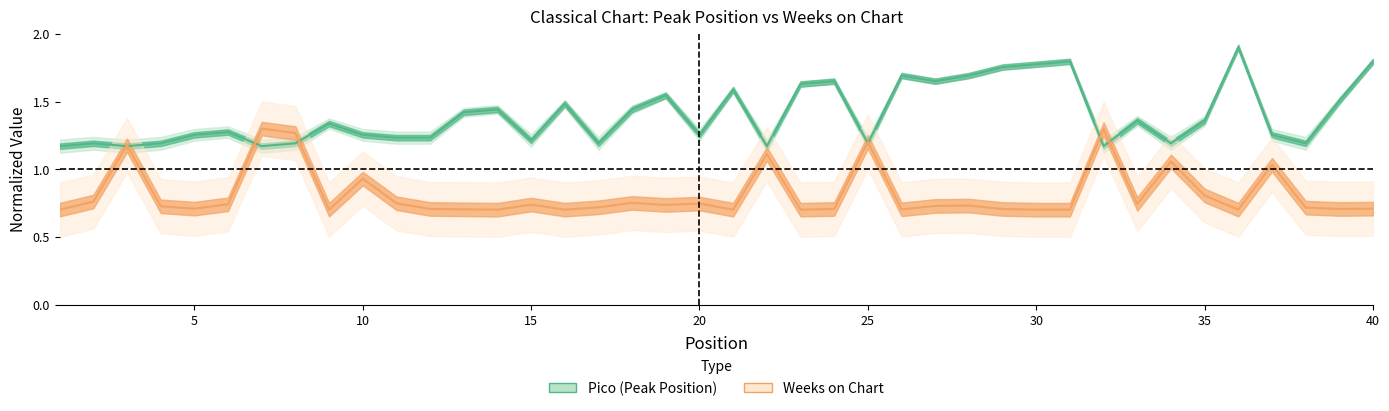

What is the difference between the second highest and second lowest values in the Weeks on Chart series?

0.6